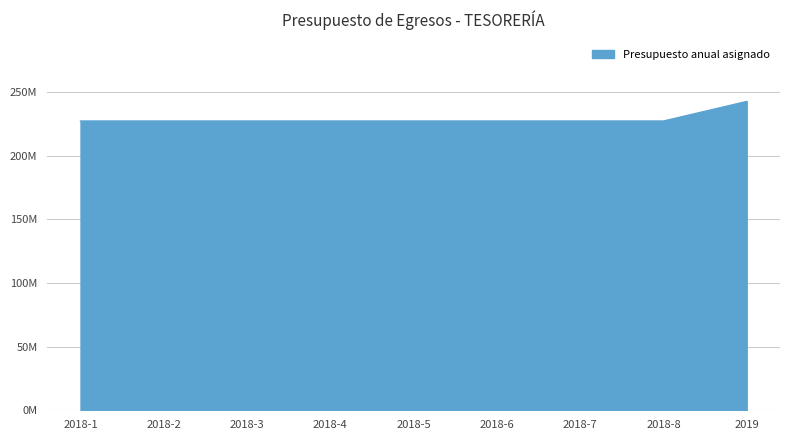

What is the sum of the values at 2019 and 2018-5?

469917692.8